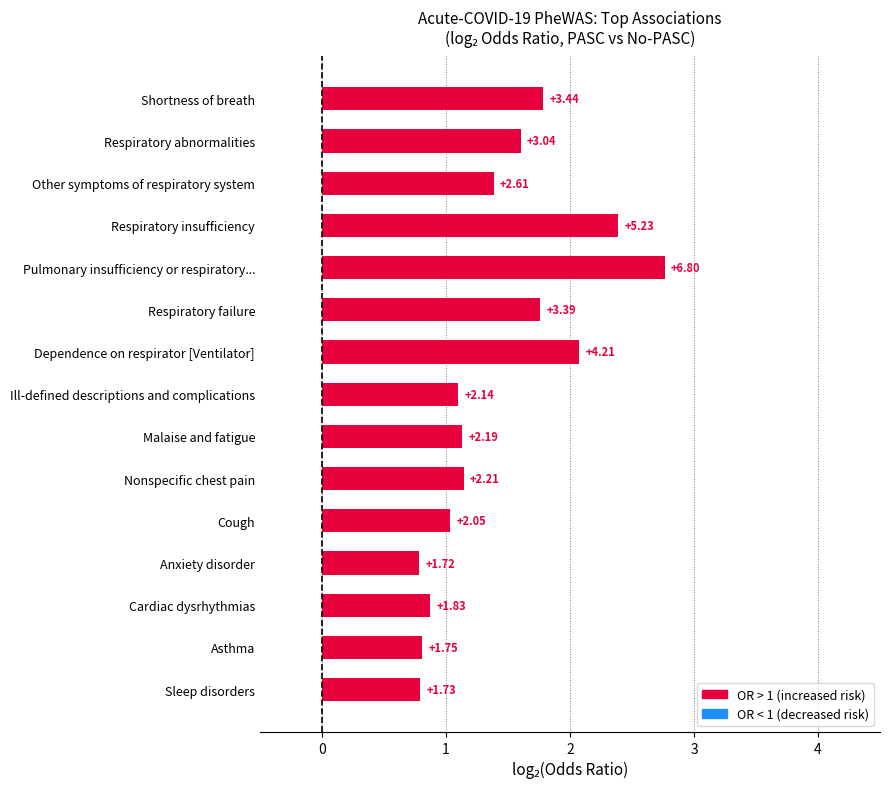

How many series are shown in this chart?

1